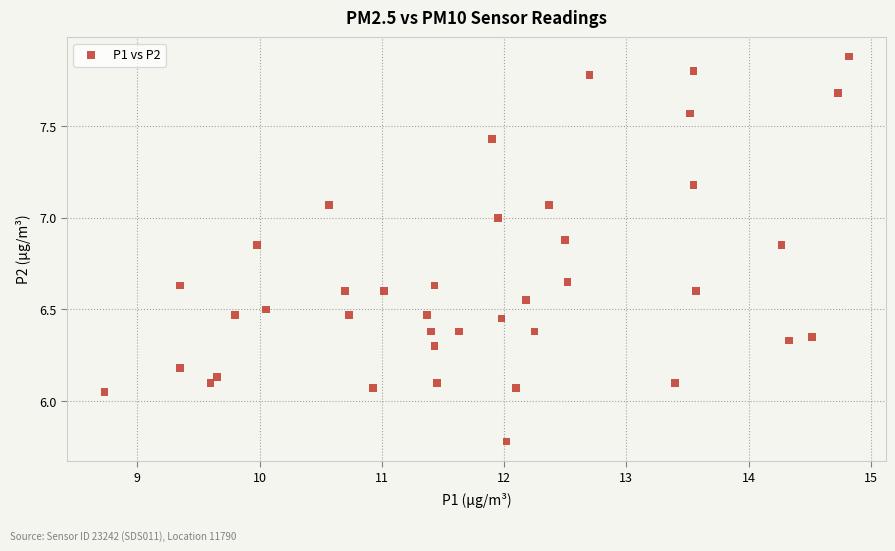

What is the range of Y values (max minus min)?

2.1